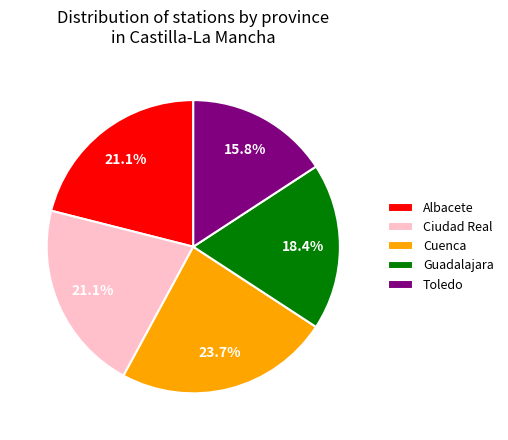

Approximately how many times larger is the value at Cuenca compared to Albacete?

1.1